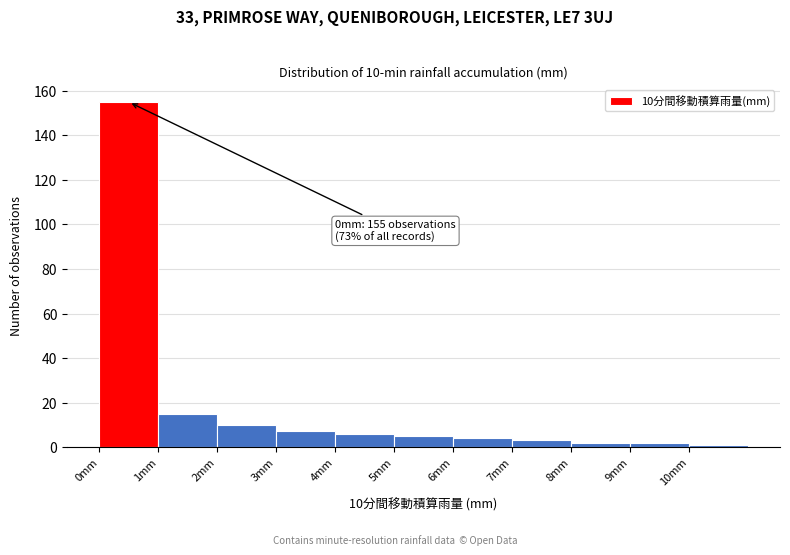

Which range on the x-axis has the tallest bar?

0 to 1